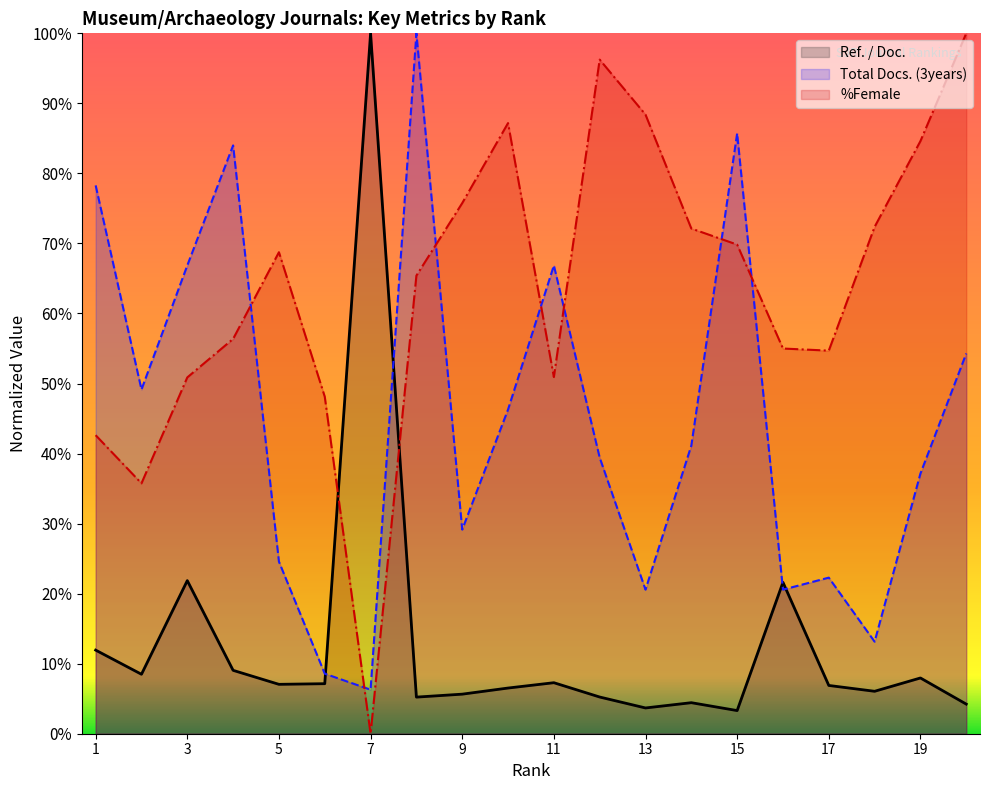

Reading left to right, what are all the values shown in this chart?

Ref. / Doc.: 17.9	12.7	32.8	13.6	10.6	10.7	150.0	7.8	8.5	9.8	10.9	7.9	5.5	6.6	5.0	32.4	10.3	9.1	11.9	6.3
Total Docs. (3years): 117.4	73.7	100.3	126.0	36.9	12.9	9.4	150.0	43.7	69.4	100.3	59.1	30.9	61.7	128.6	30.9	33.4	19.7	55.7	81.4
%Female: 63.9	53.6	76.3	84.6	103.1	72.2	0.0	98.1	113.6	130.8	76.4	144.4	132.6	108.2	104.8	82.5	82.0	108.5	126.9	150.0